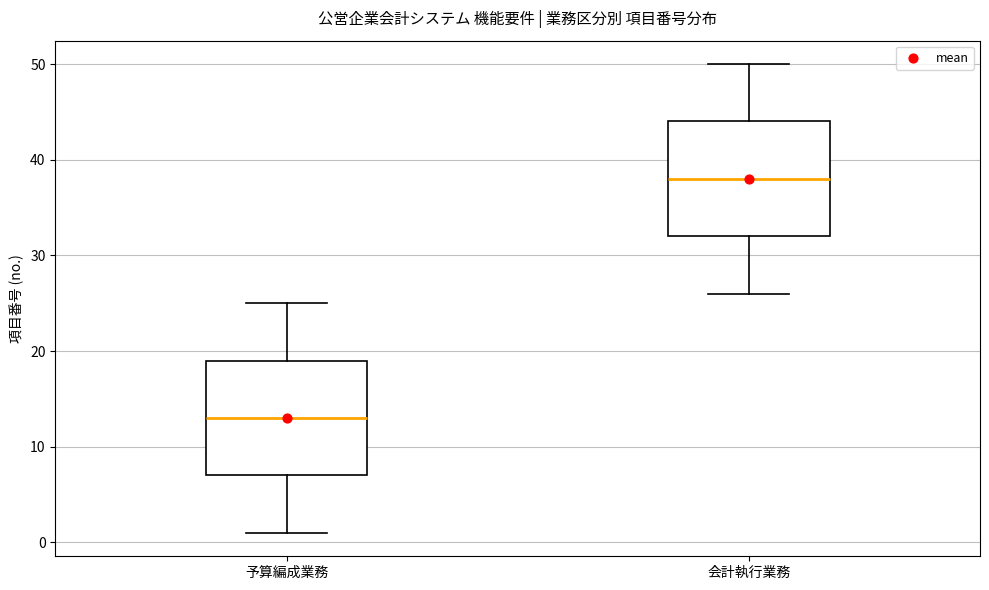

Reading left to right, read every box against the y-axis: the position of its median line, the range the box covers, and the ends of its whiskers. The values are not printed on the chart, so give them approximately, as read against the axis.

予算編成業務: median 13, box 7 to 19, whiskers 1 to 25
会計執行業務: median 38, box 32 to 44, whiskers 26 to 50